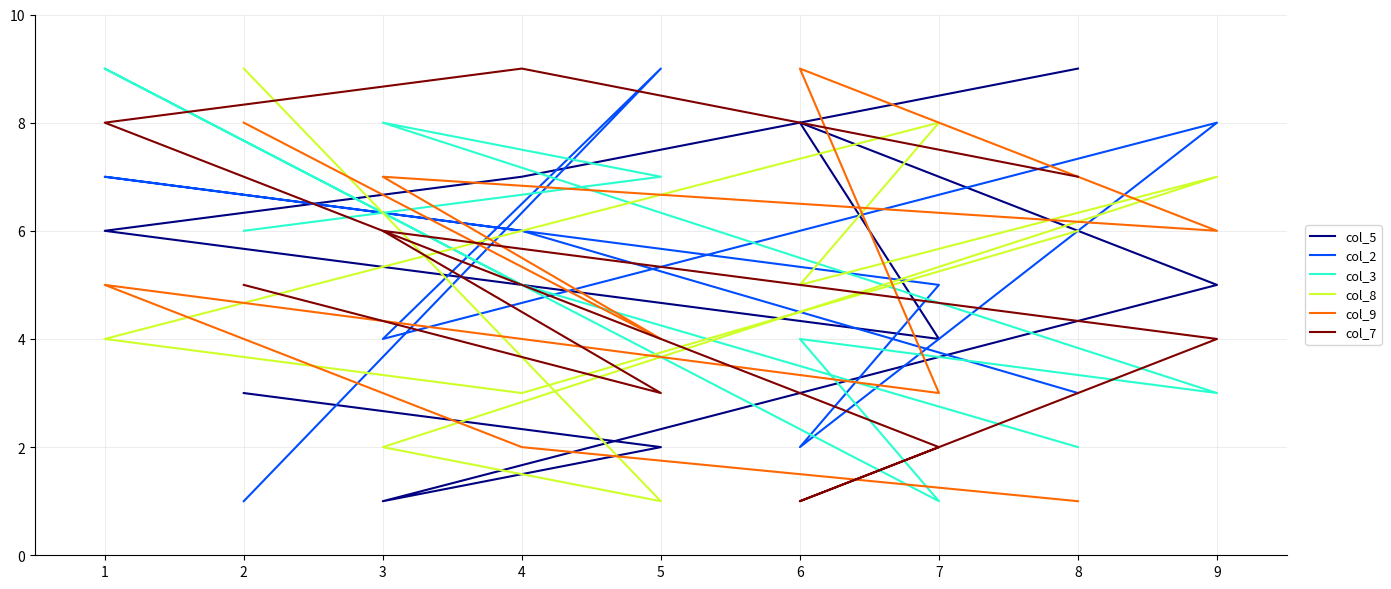

At 8, list the series in order from largest to smallest.

col_5, col_7, col_8, col_2, col_3, col_9